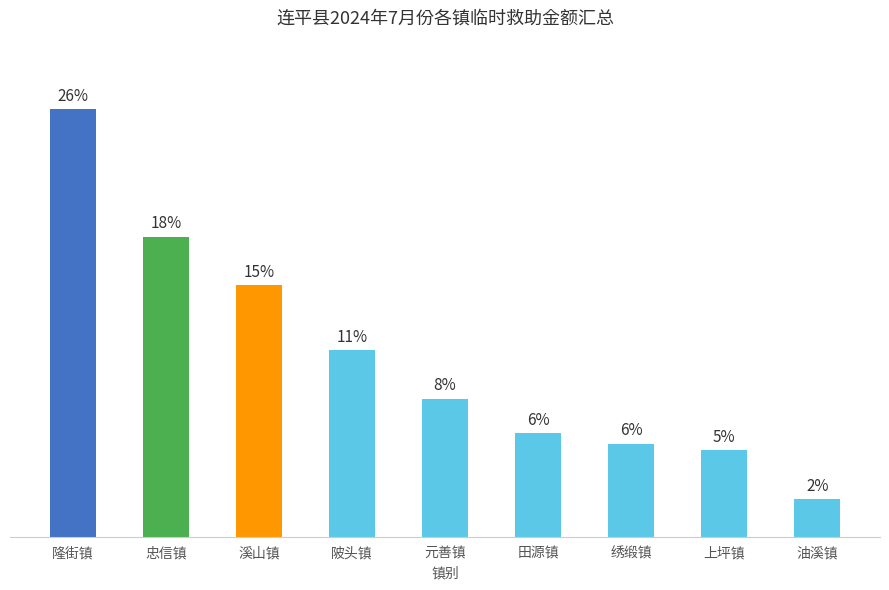

What is the label of the 1st bar from the right?

油溪镇